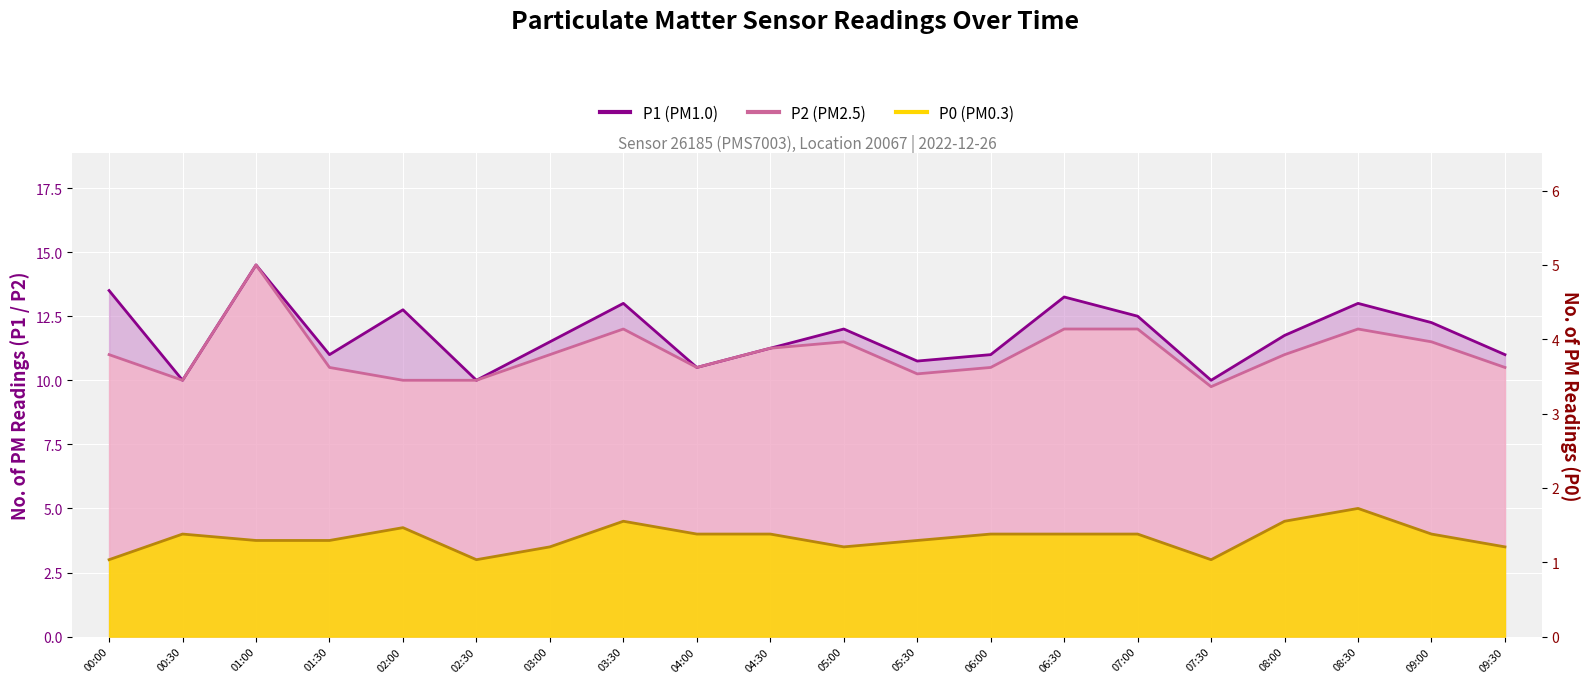

What is the difference between the second highest and minimum values in the P0 series?

1.5